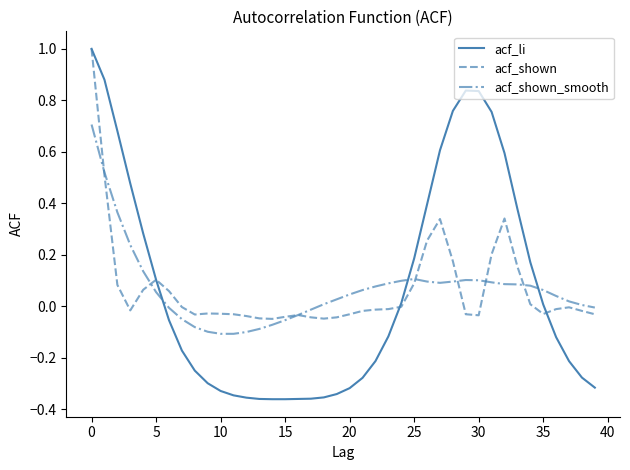

Which series has the largest range (max minus min)?

acf_li